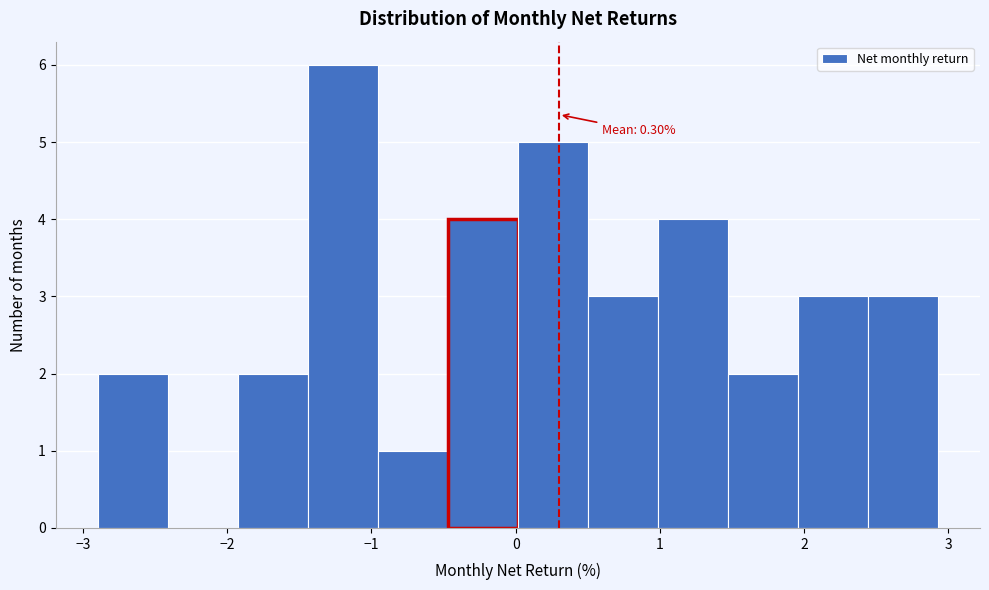

Which range on the x-axis has the tallest bar?

-1.4 to -1.0